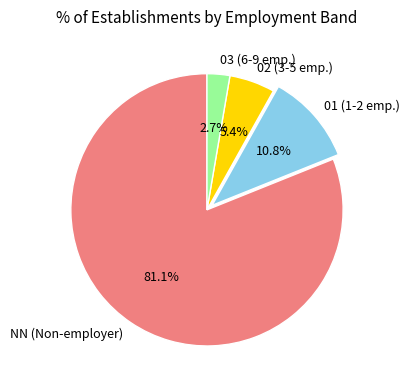

Does 02 account for over 50% of the chart?

No